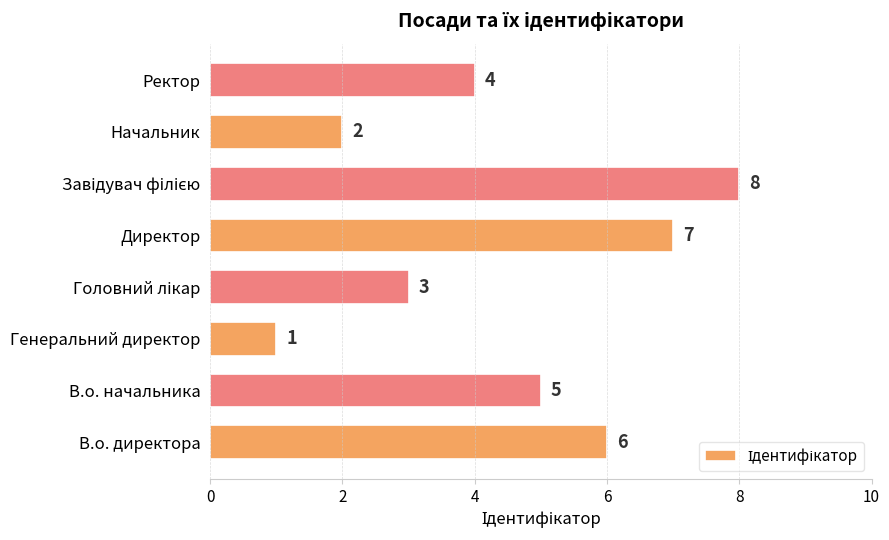

True or false: the data shows 4 at Директор.

False